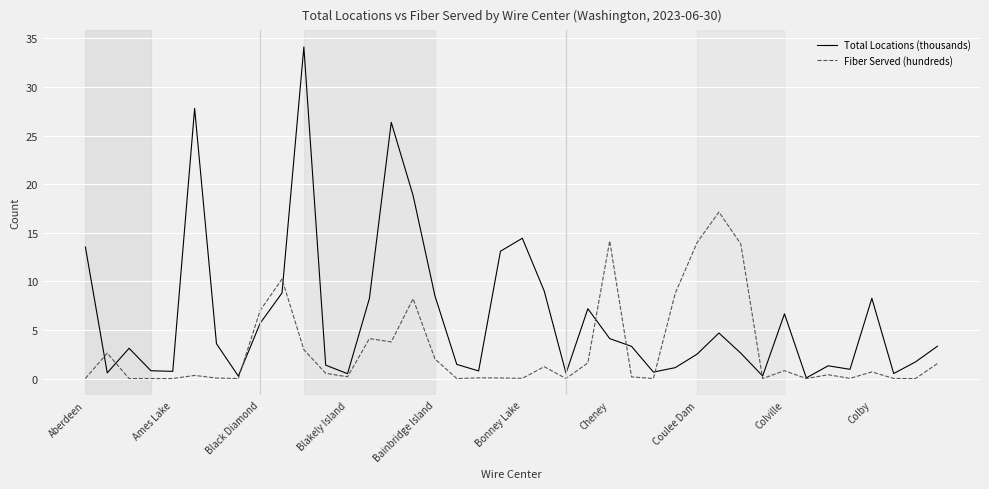

What is the sum of all Fiber Served (hundreds) values?

116.5